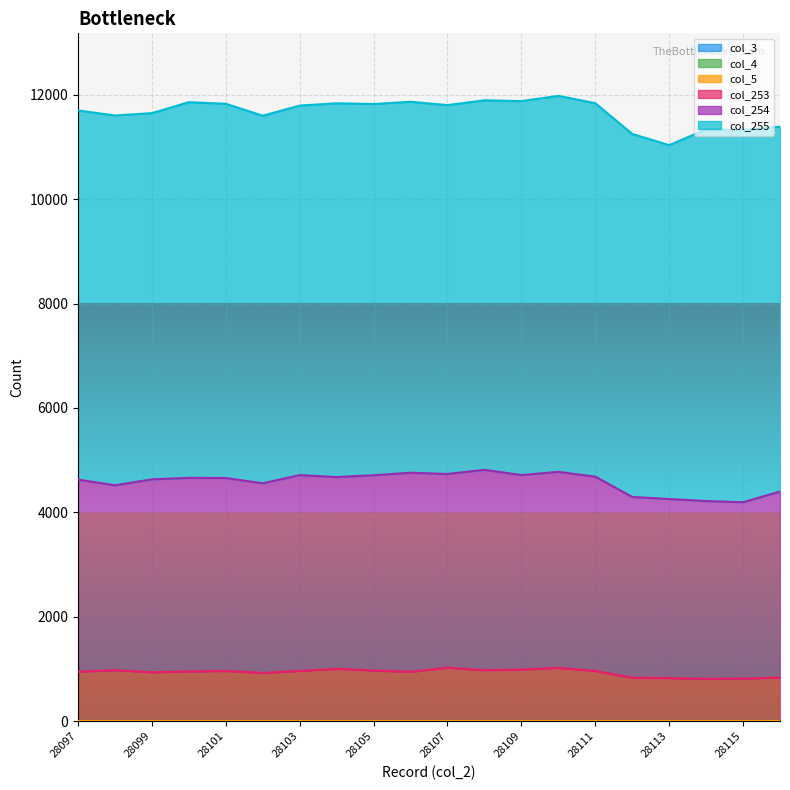

The col_4 series shows 0 at 28109. True or false?

True